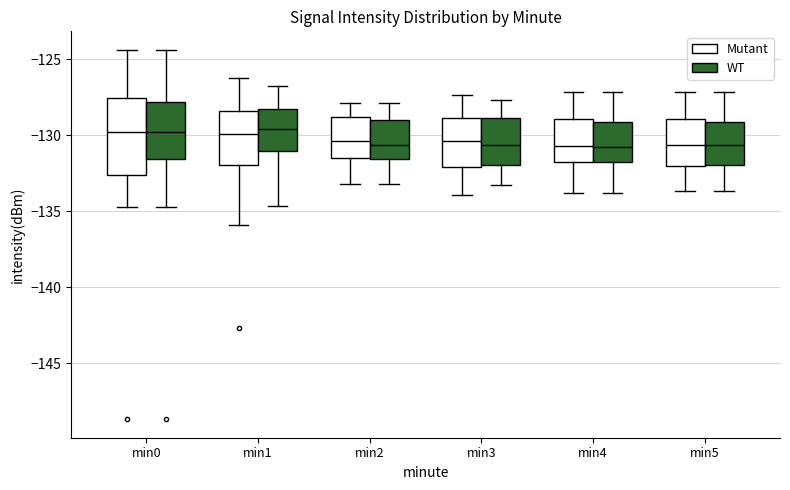

Which box is the tallest, from its lower edge to its upper edge?

min0 (Mutant)